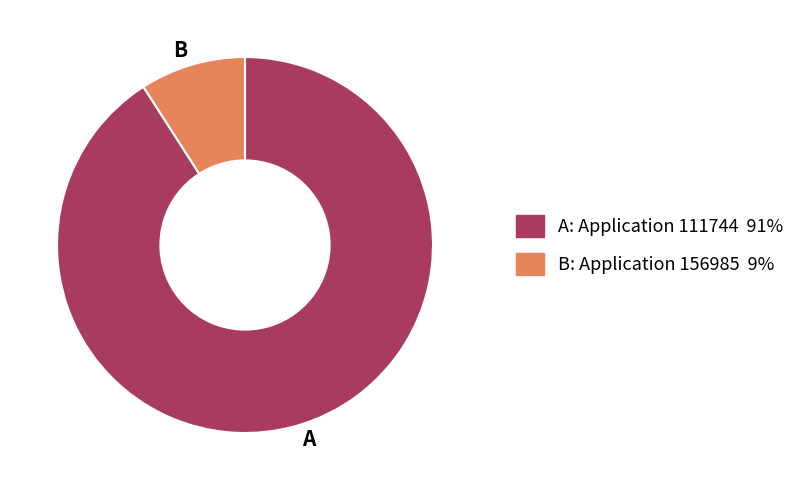

Which slice is the smallest?

B